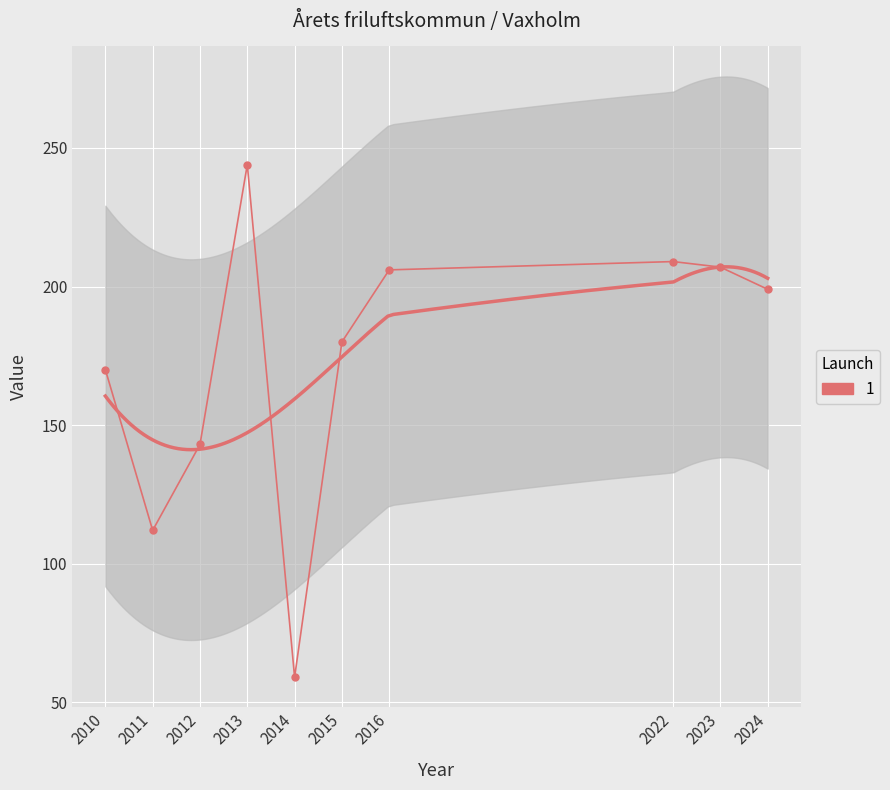

What is the difference between the values at 2012 and 2013?

101